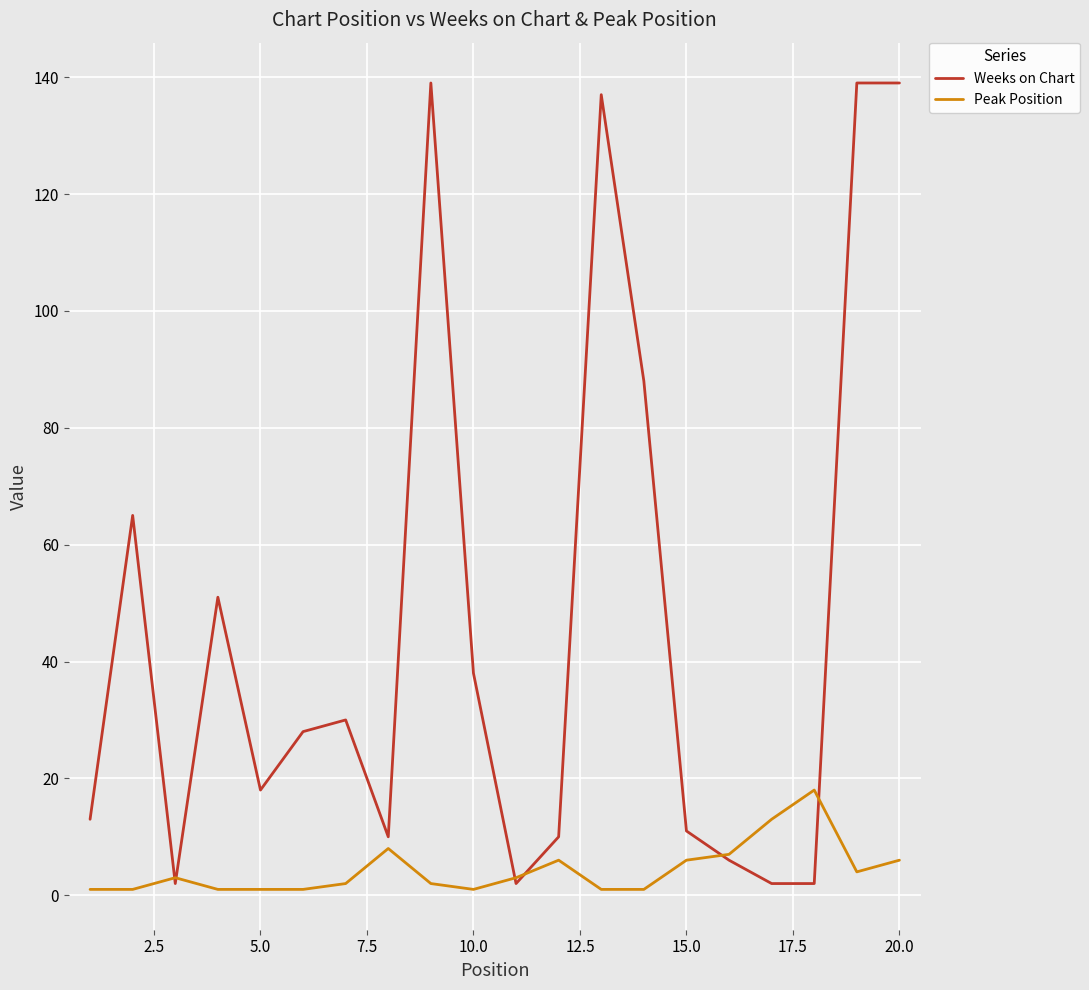

Does the chart have visible grid lines?

Yes